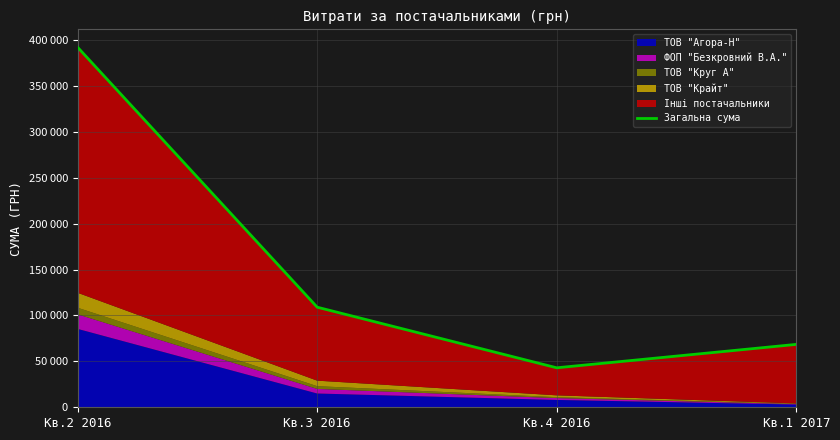

Where is the data nearest to the value 217510?

Кв.3 2016